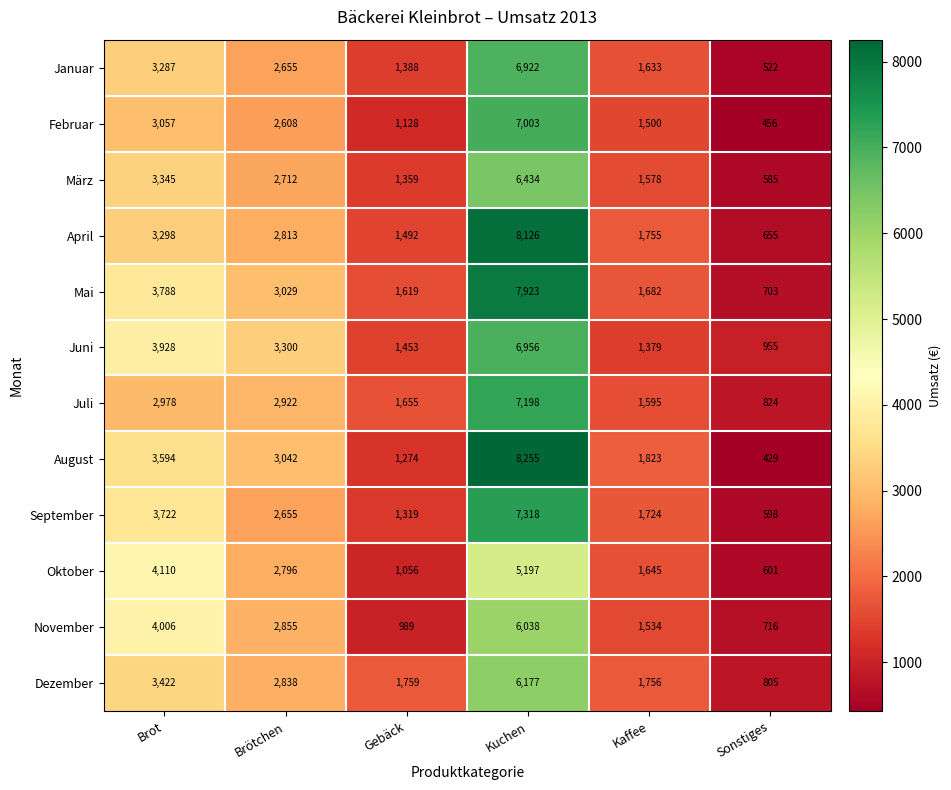

How many data points does each series have?

6